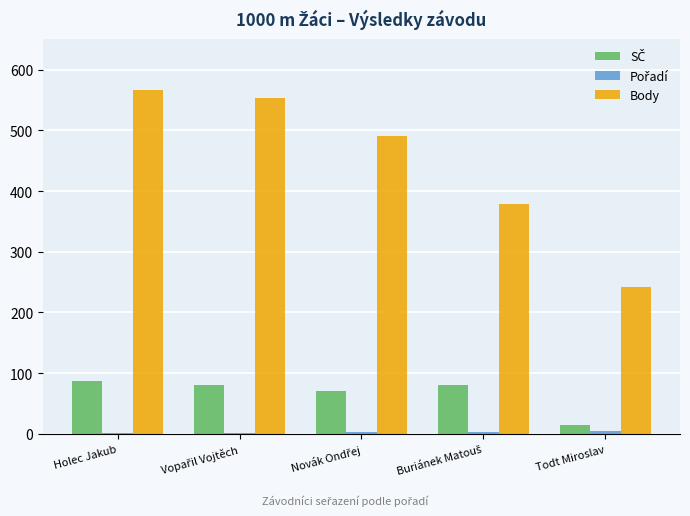

Which series has the largest total across all categories?

Body